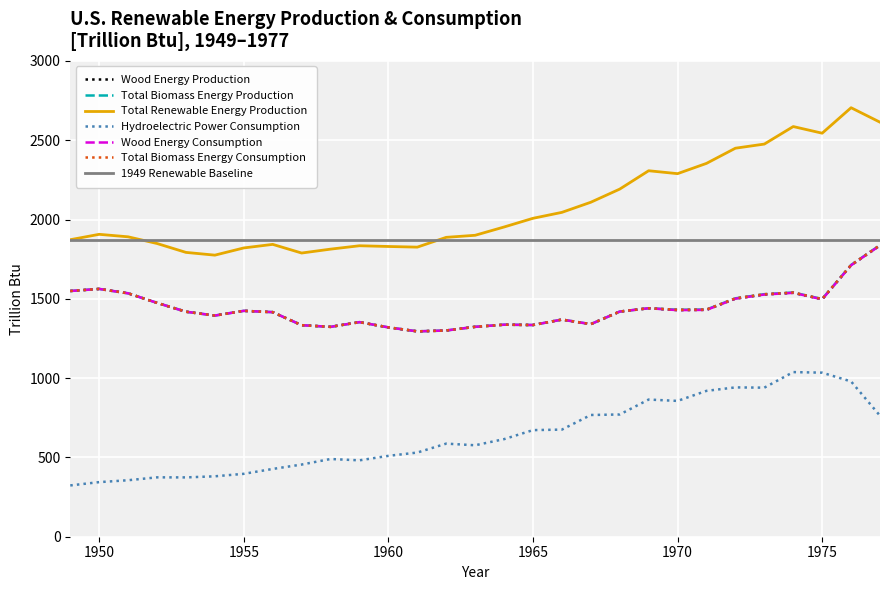

What is the sum of the Total Biomass Energy Production values at 1960 and 1965?

2654.6